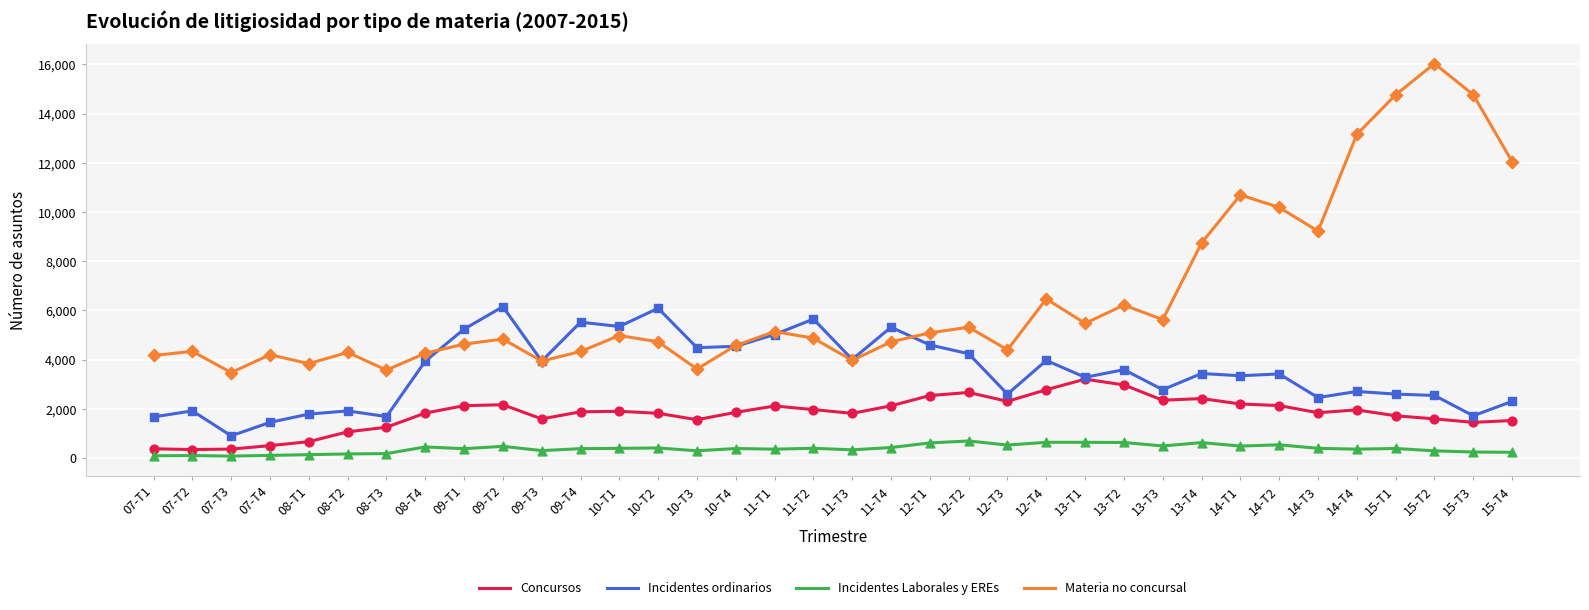

Is the value of Concursos at 08-T1 greater than the value of Incidentes Laborales y EREs at 13-T3?

Yes